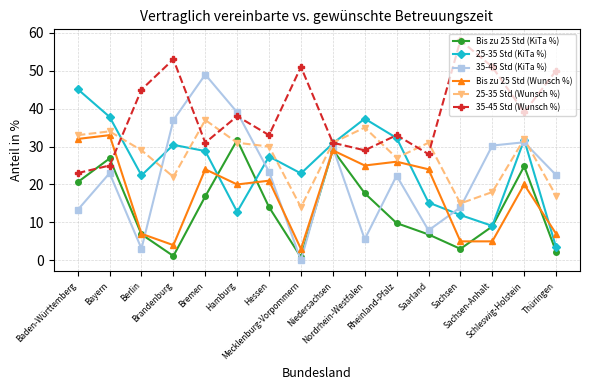

Where is 25-35 Std (KiTa %) nearest to the value 24?

Mecklenburg-Vorpommern